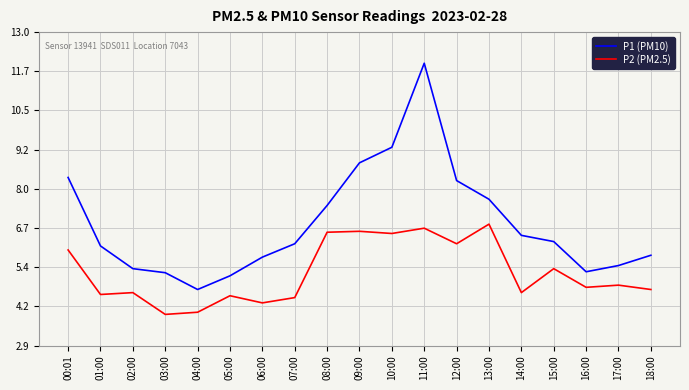

Which series changed the most between 01:00 and 02:00?

P1 (PM10)